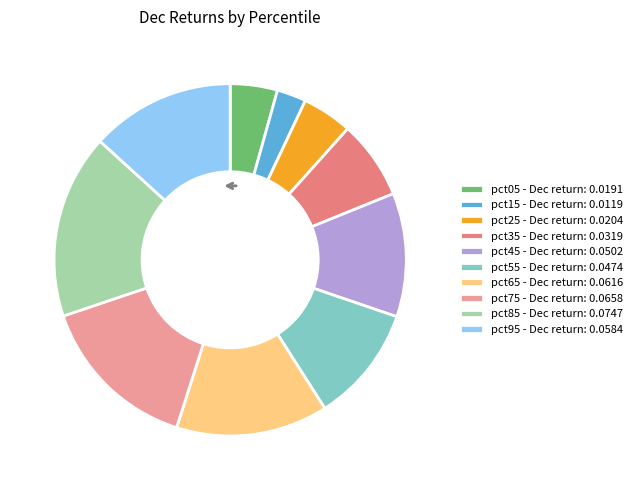

Combined, do pct45 and pct85 account for over 50%?

No